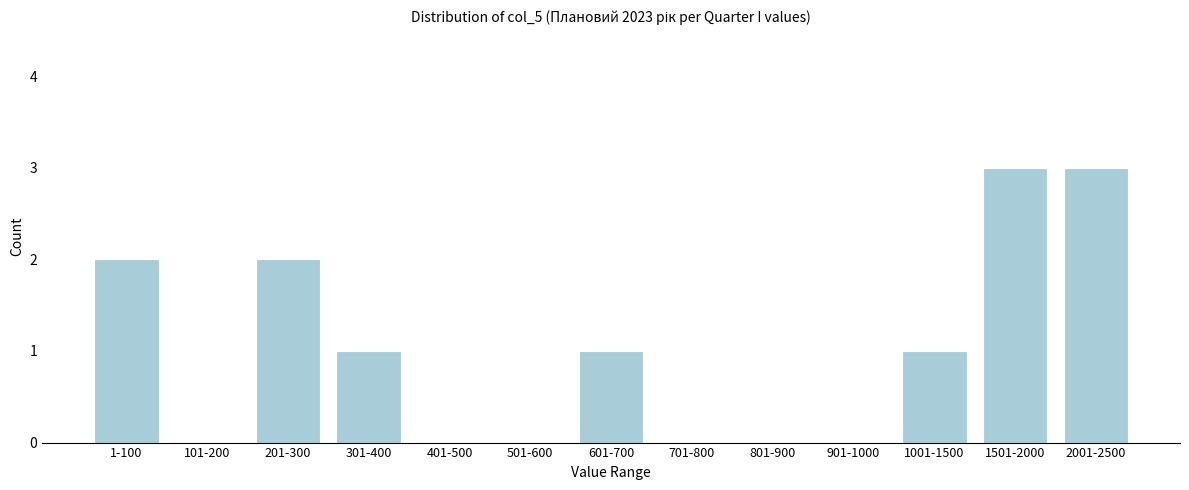

Reading left to right, extract all data points from this chart.

1-100=2	101-200=0	201-300=2	301-400=1	401-500=0	501-600=0	601-700=1	701-800=0	801-900=0	901-1000=0	1001-1500=1	1501-2000=3	2001-2500=3